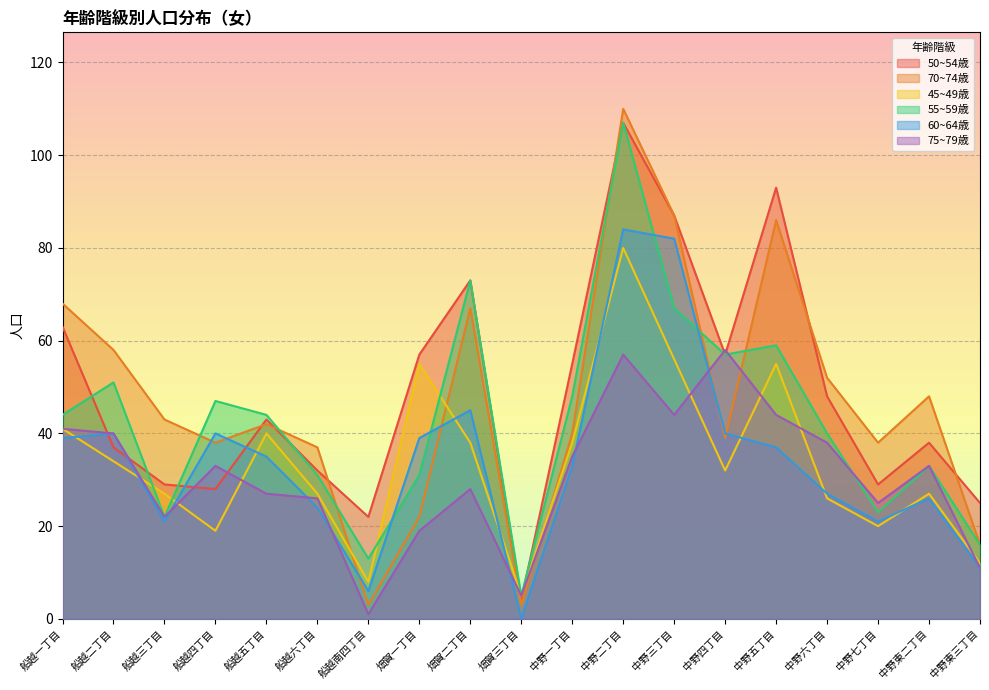

What is the difference between the second highest and minimum values in the 45~49歳 series?

51